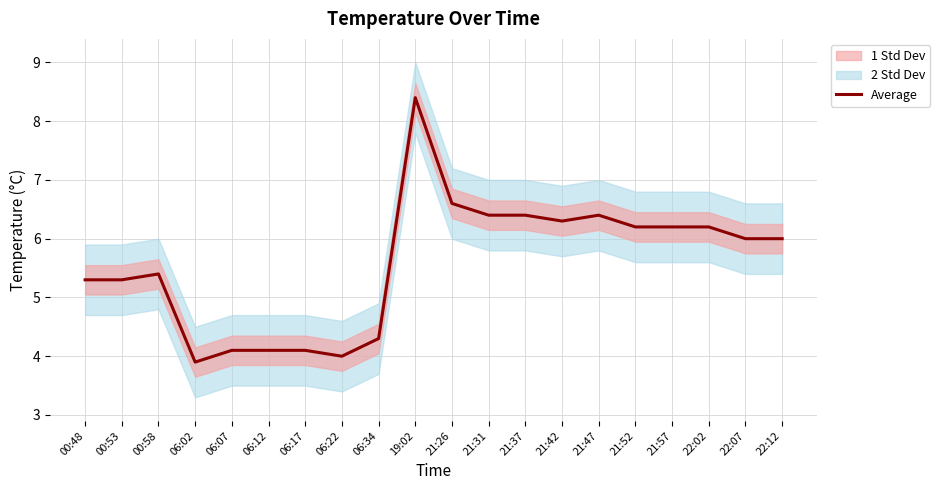

Reading left to right, what are all the values shown in this chart?

5.3	5.3	5.4	3.9	4.1	4.1	4.1	4.0	4.3	8.4	6.6	6.4	6.4	6.3	6.4	6.2	6.2	6.2	6.0	6.0